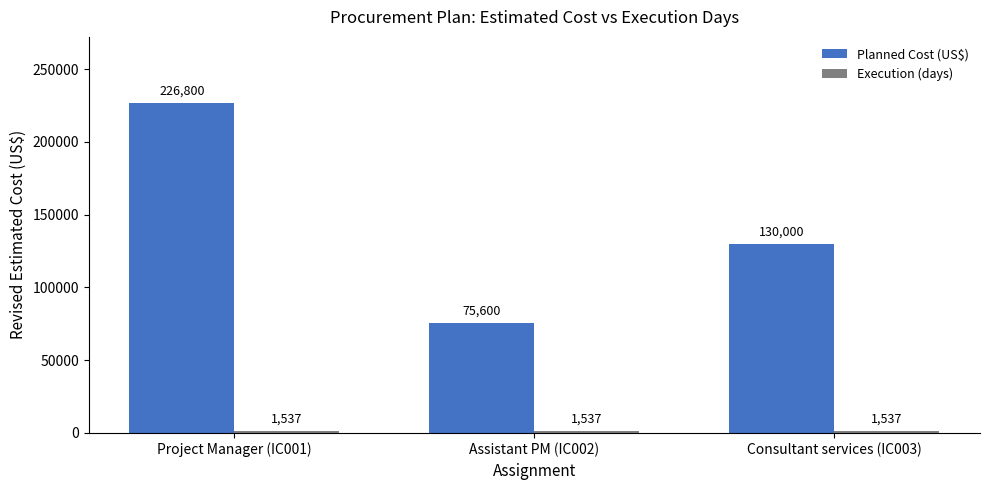

At how many categories does at least one series exceed 15904?

3